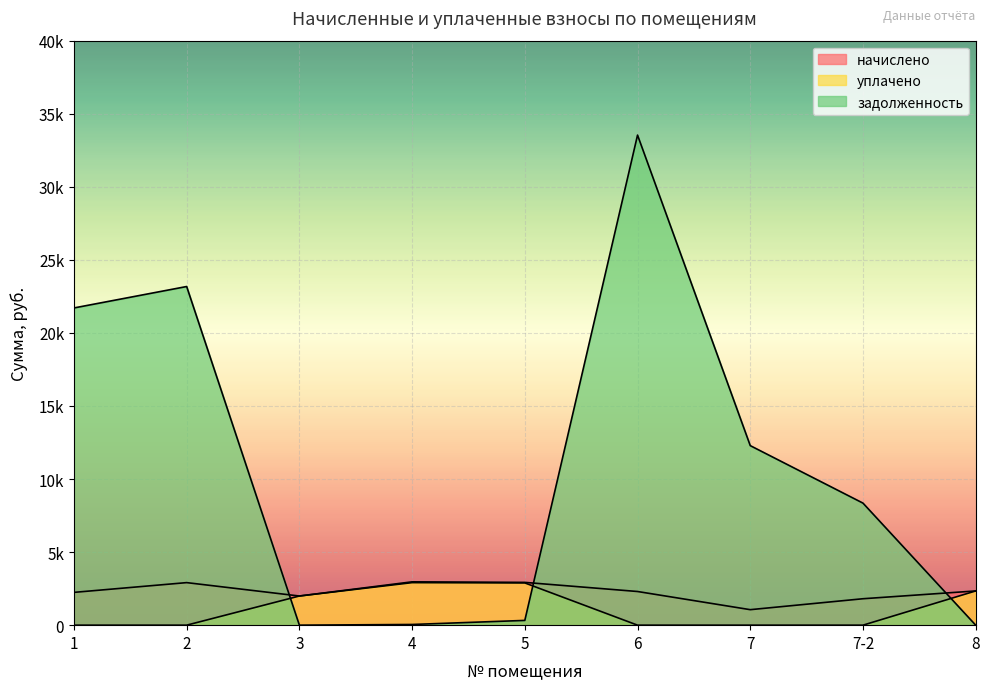

Reading right to left, extract all data points from this chart.

начислено: 8=2341.2	7-2=1808.4	7=1060.3	6=2303.5	5=2927.8	4=2965.5	3=1995.0	2=2911.7	1=2244.3
уплачено: 8=2341.2	7-2=0.0	7=0.0	6=0.0	5=2890.8	4=2909.9	3=1995.0	2=0.0	1=0.0
задолженность: 8=0.0	7-2=8352.4	7=12286.5	6=33537.8	5=325.3	4=47.5	3=0.0	2=23175.0	1=21708.7